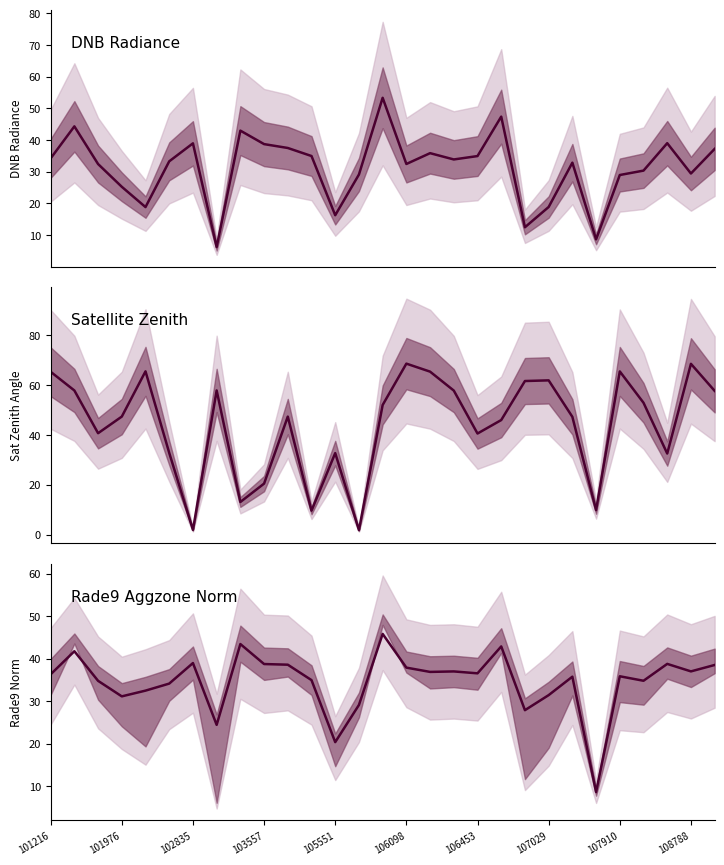

At which label is DNB Radiance closest to 29?

107910